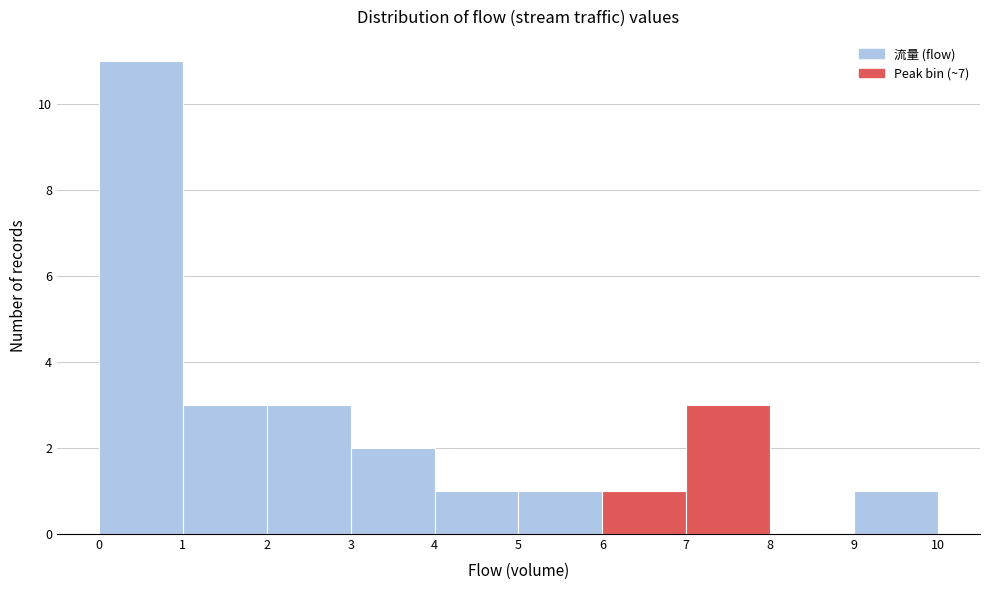

Reading left to right, transcribe this chart: for each bar, give the range it covers on the x-axis and its height. The values are not printed on the chart, so give them approximately, as read against the axis.

0 to 1: 11
1 to 2: 3
2 to 3: 3
3 to 4: 2
4 to 5: 1
5 to 6: 1
6 to 7: 1
7 to 8: 3
8 to 9: 0
9 to 10: 1